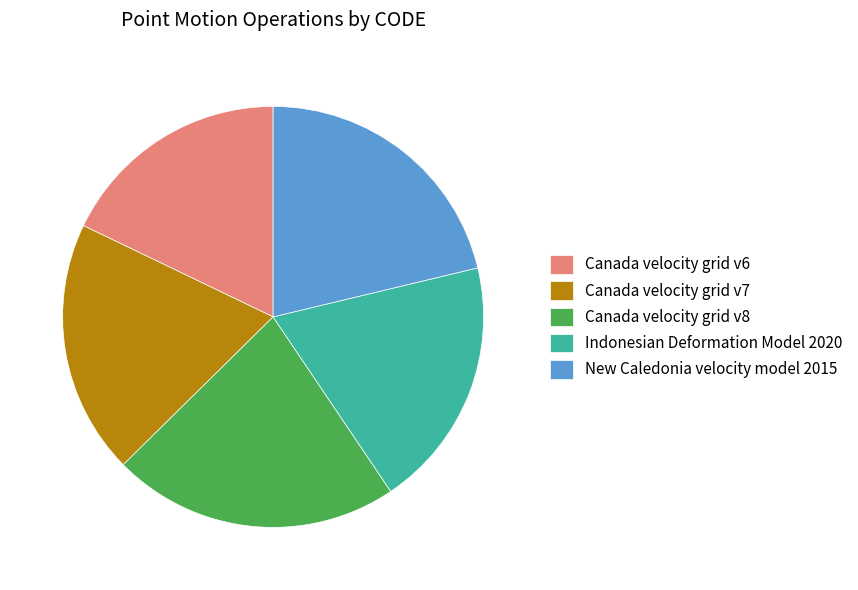

Is it true that Indonesian Deformation Model 2020 is 31% of the pie?

False